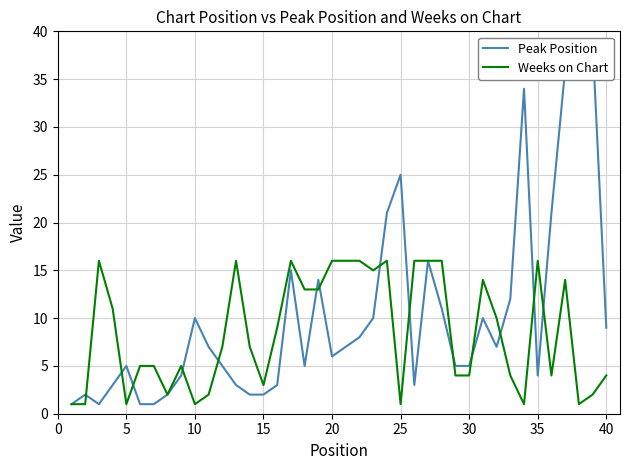

What is the maximum value for Weeks on Chart?

16